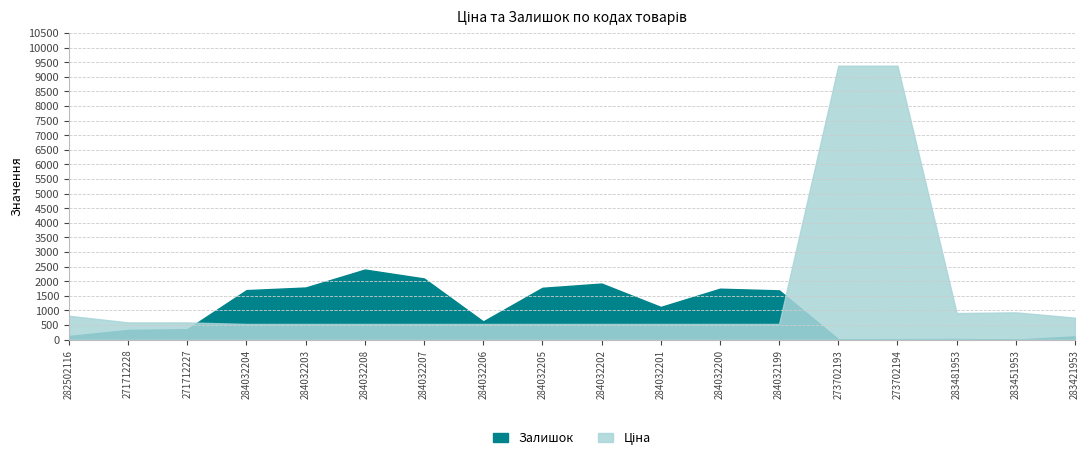

The value of Залишок at 282502116 is 174.1. True or false?

False